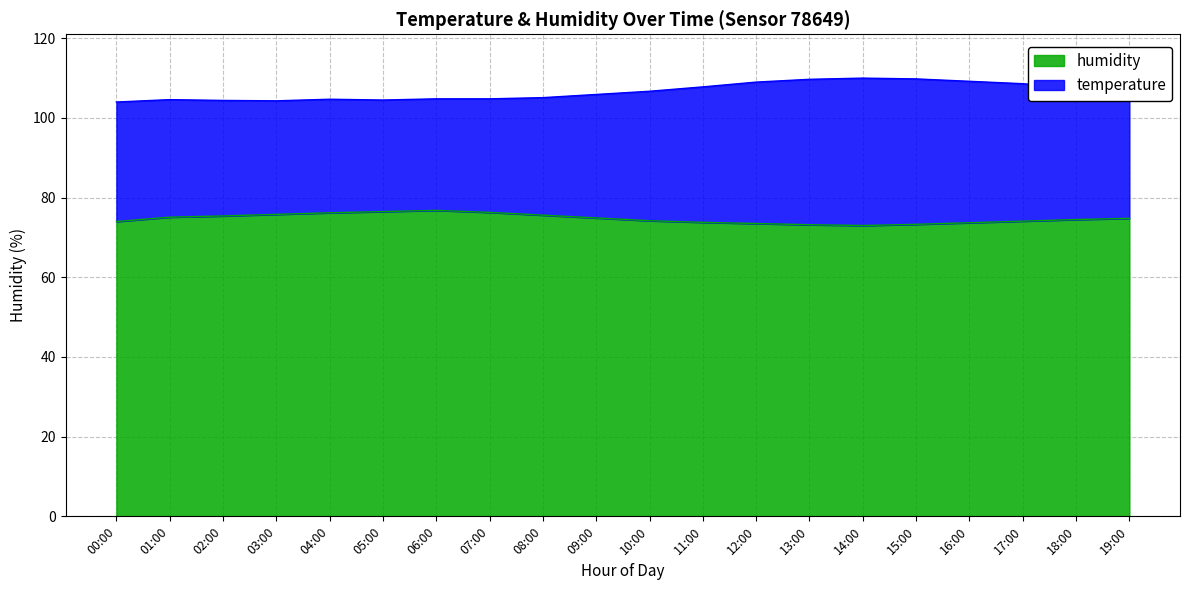

What is the difference between the maximum and minimum values?

3.8